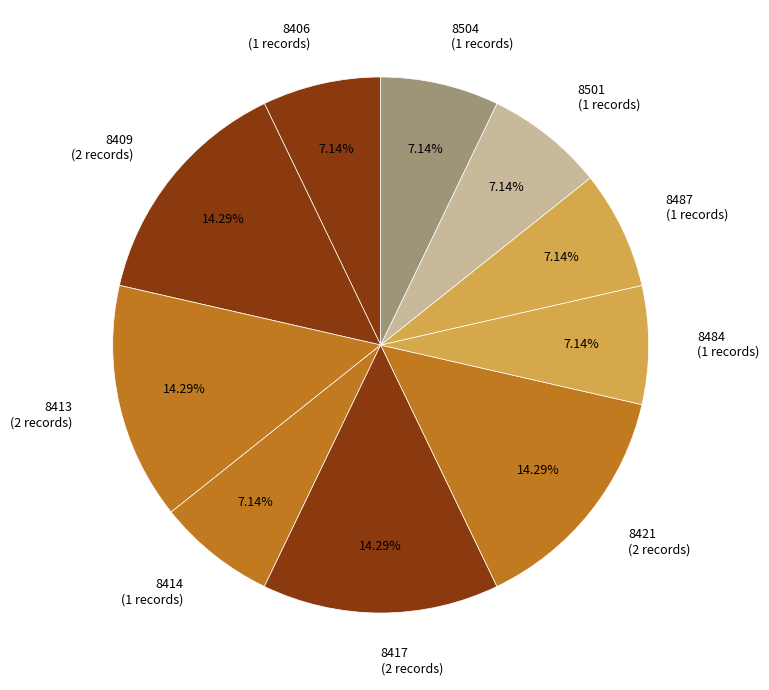

Does any single category account for the majority?

No